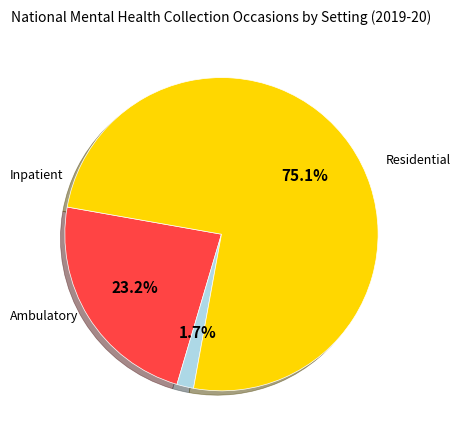

Does any single category account for the majority?

Yes